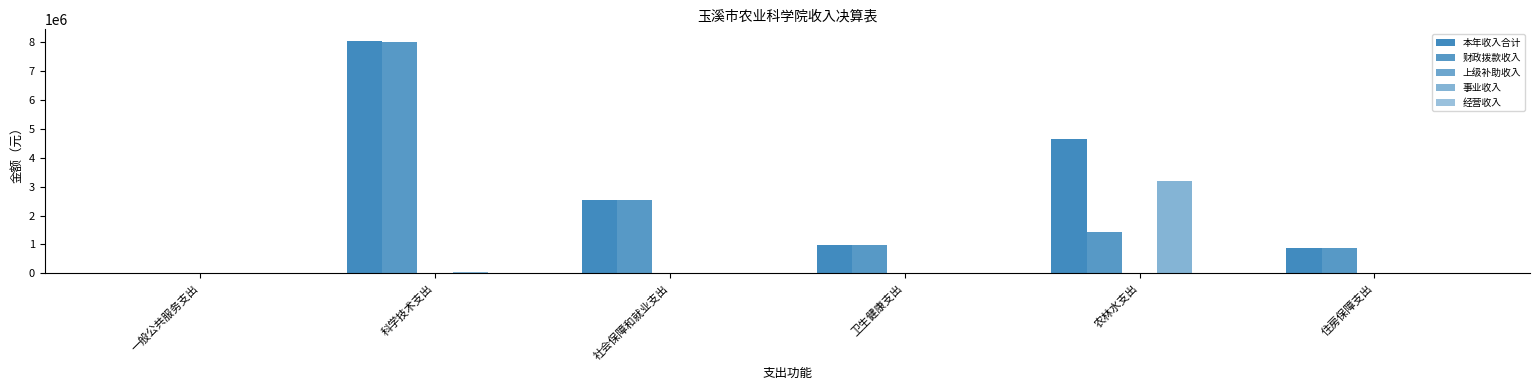

Are the bars grouped side by side (vs. stacked)?

Yes